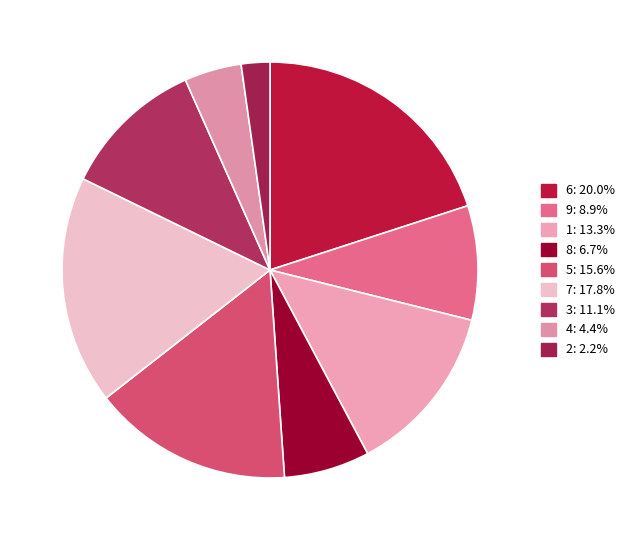

To the nearest percent, what is the difference between the 4 and 3 slice percentages?

7%